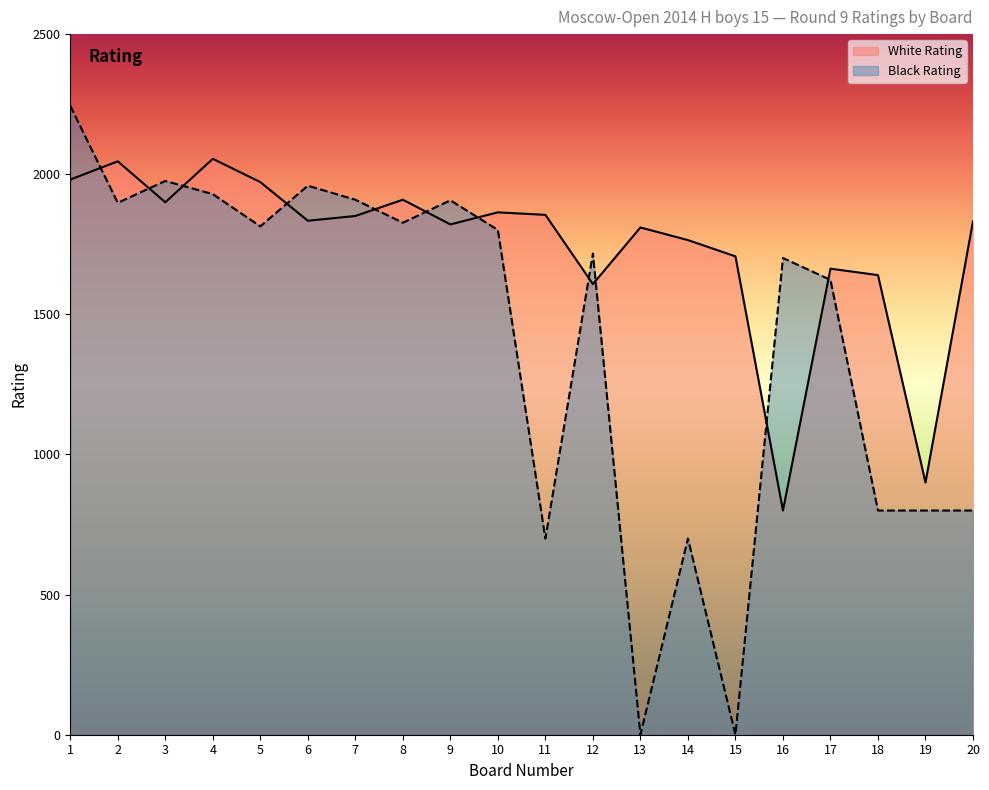

Which series has the widest spread of values?

Black Rating